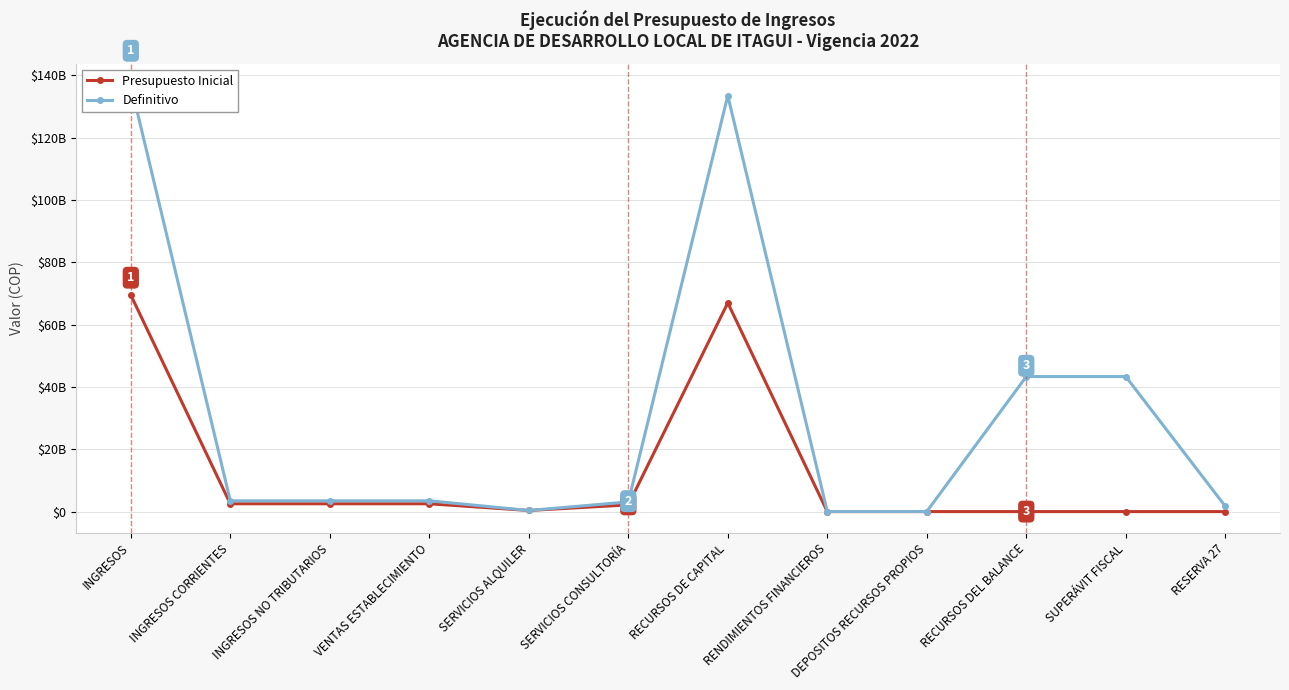

What is the average value of the Presupuesto Inicial series?

12210475455.8